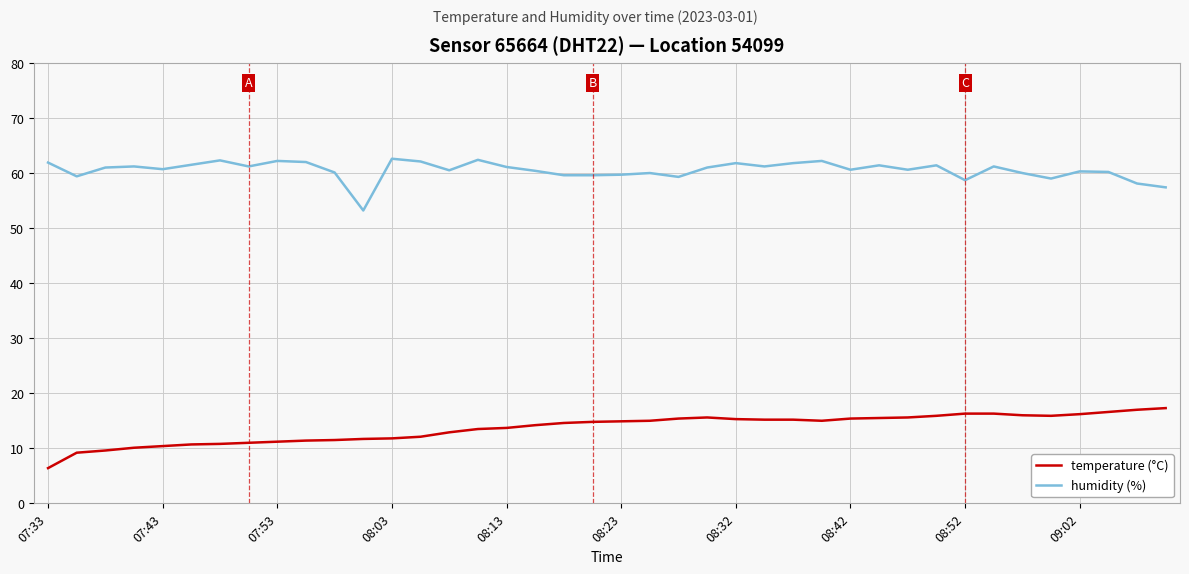

True or false: humidity (%) has more than 1 points higher than both neighbors.

True